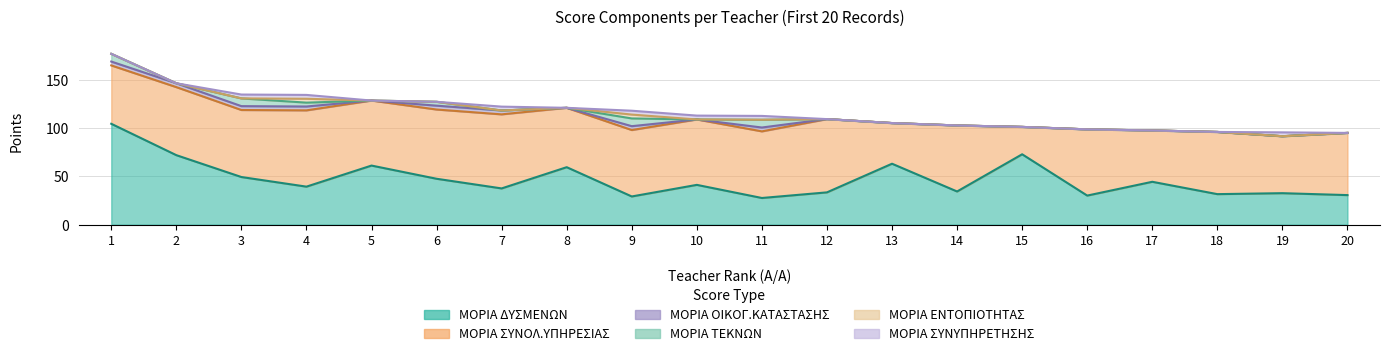

At how many categories does at least one series exceed 60?

18